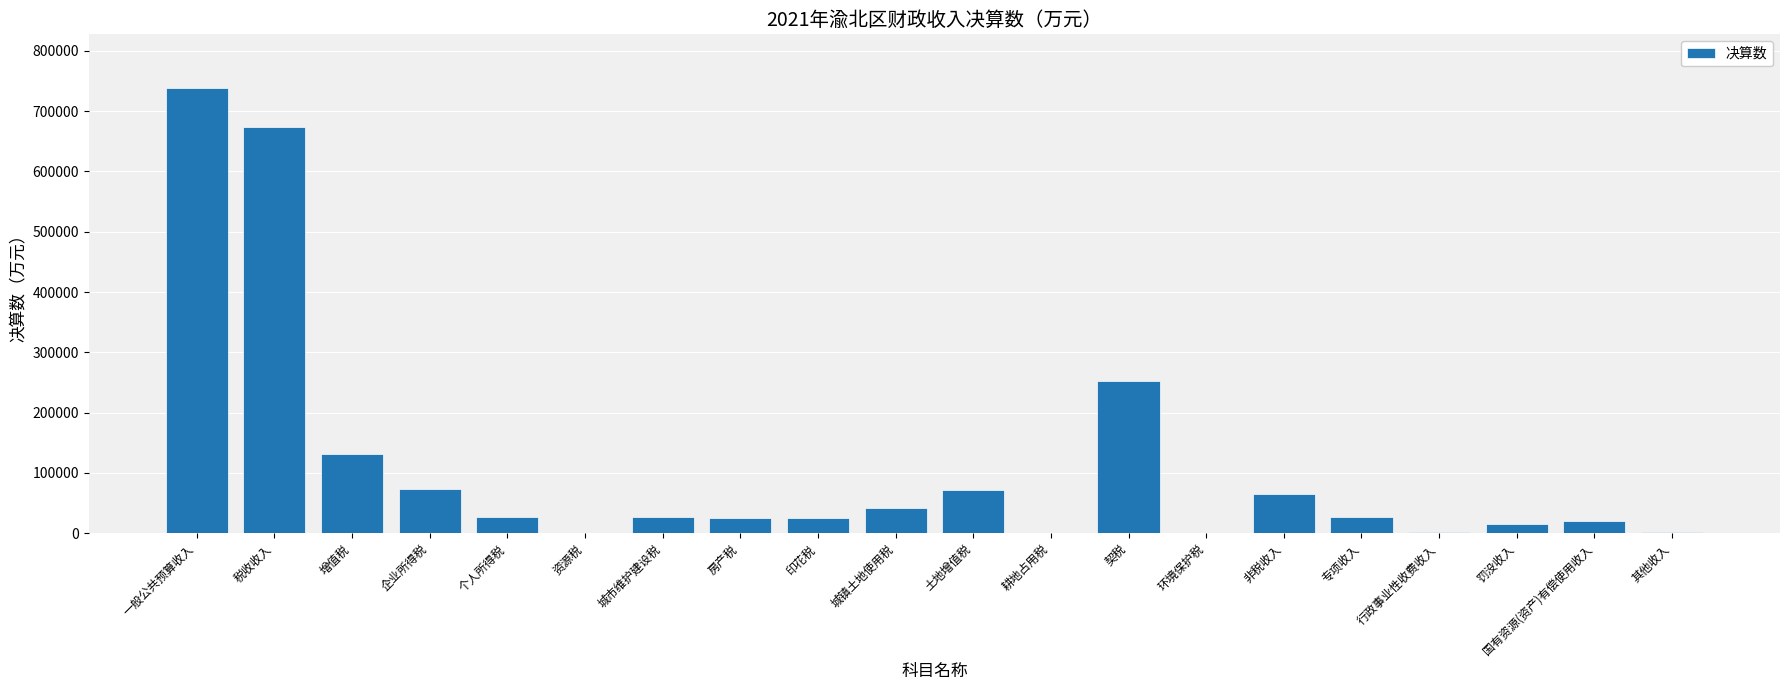

Is it true that the value at 土地增值税 is 72149?

True